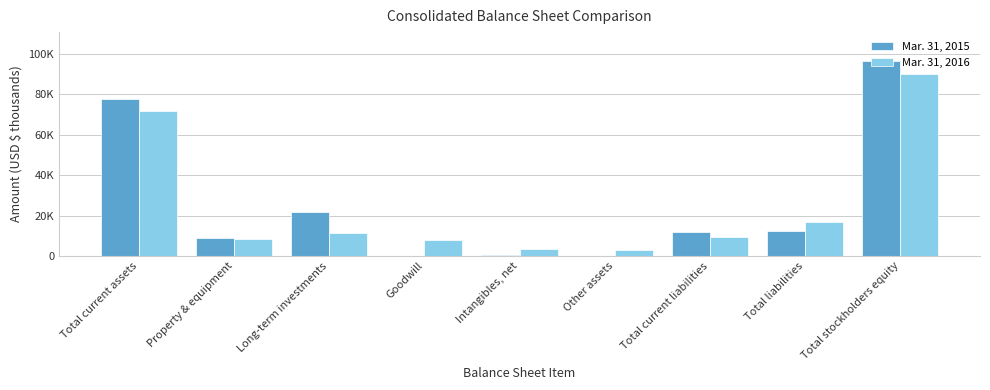

Which category has the lowest value in the Mar. 31, 2015 series?

Goodwill